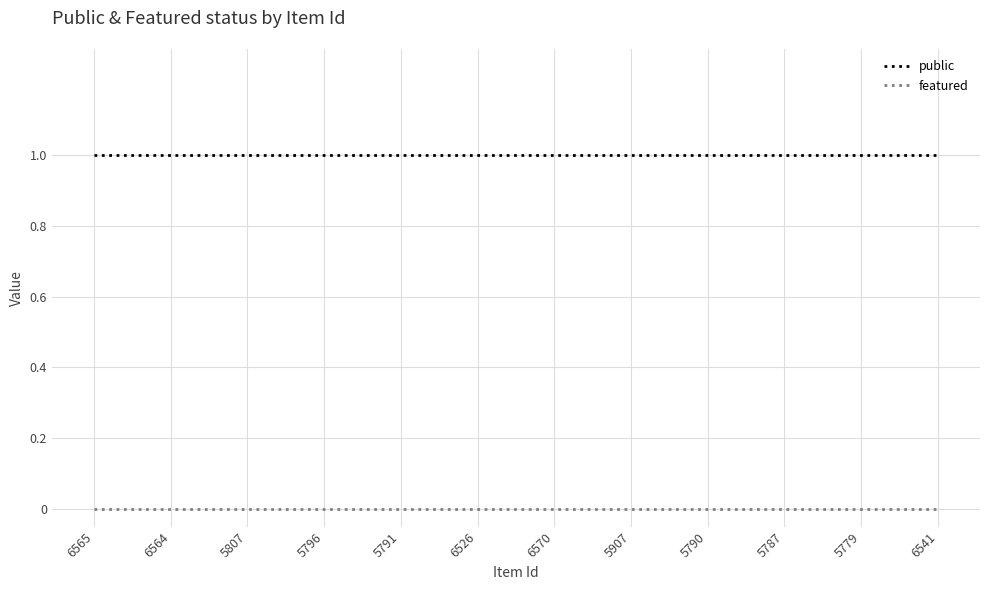

What position from the right is 6570?

6